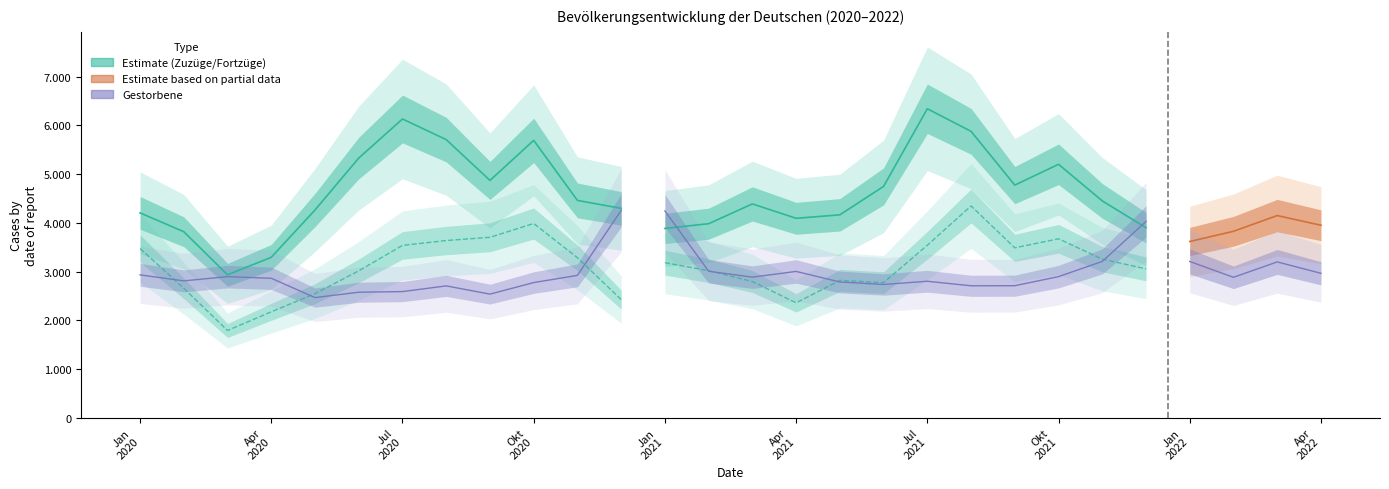

The Zuzuege series shows 4547 at Apr. True or false?

False